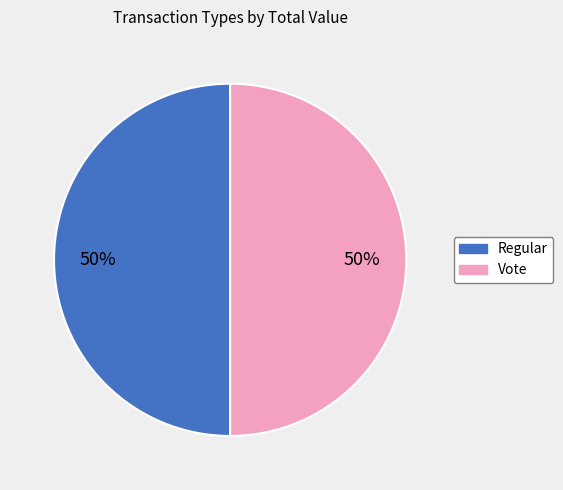

To the nearest percent, what portion does Vote represent?

50%